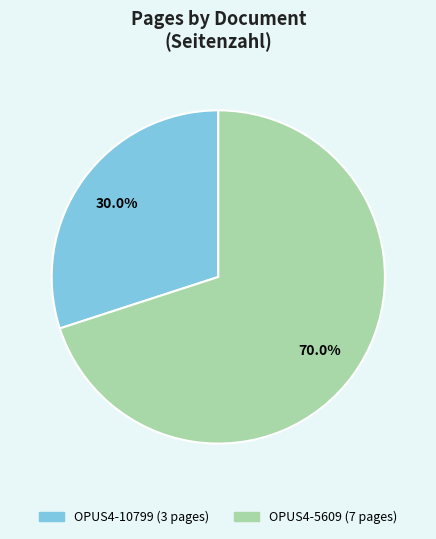

Which category has the smallest portion of the pie?

OPUS4-10799